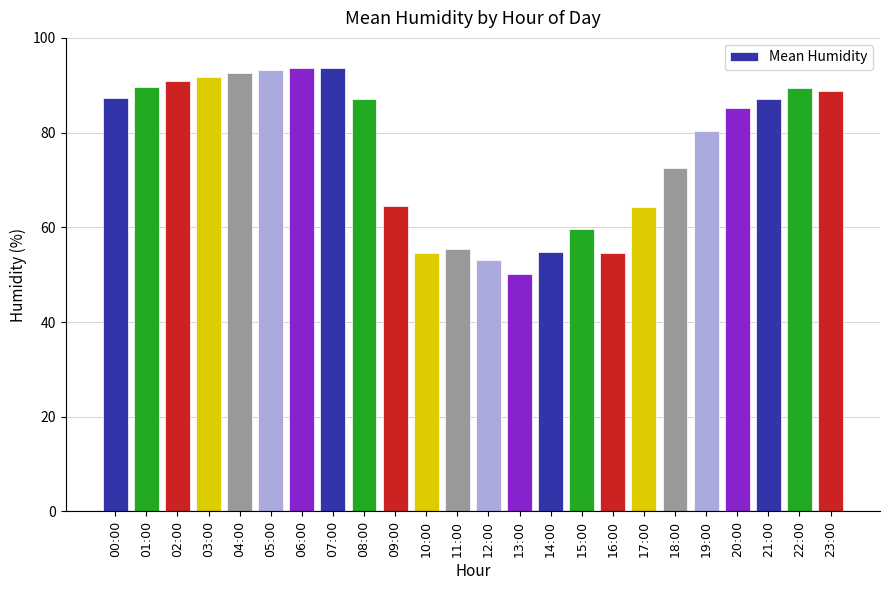

Approximately how many times larger is the value at 16:00 compared to 22:00?

0.6